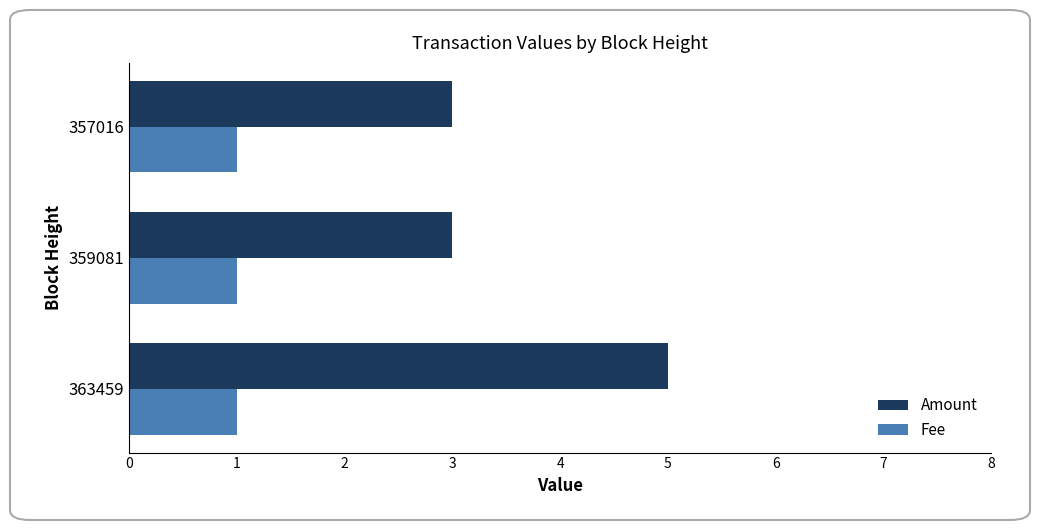

At which category is the sum across all series the highest?

363459